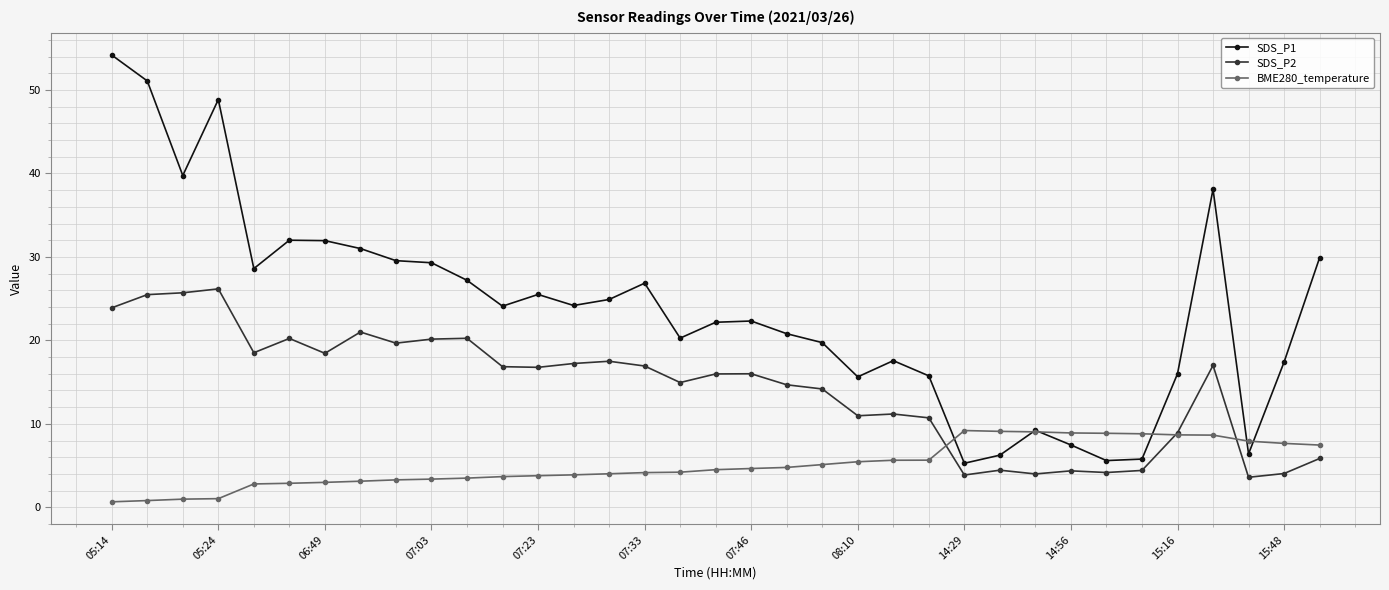

True or false: SDS_P2 and SDS_P1 cross at least once.

False